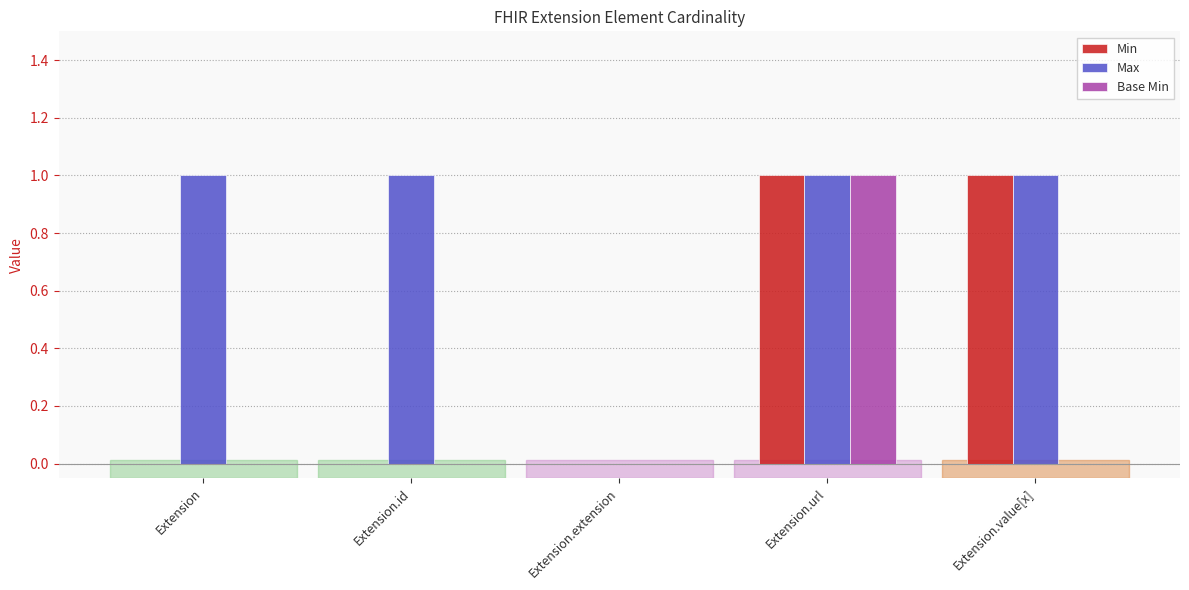

Which series changed the most between Extension.id and Extension.extension?

Max